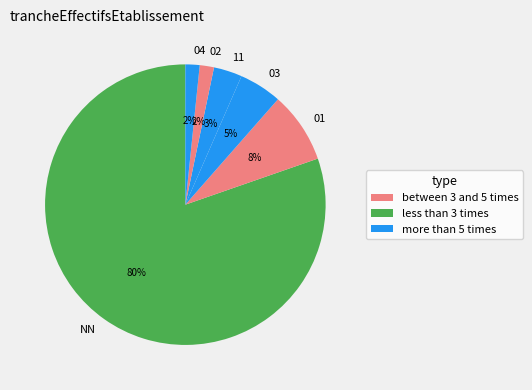

Is it true that 01 is 1% of the pie?

False